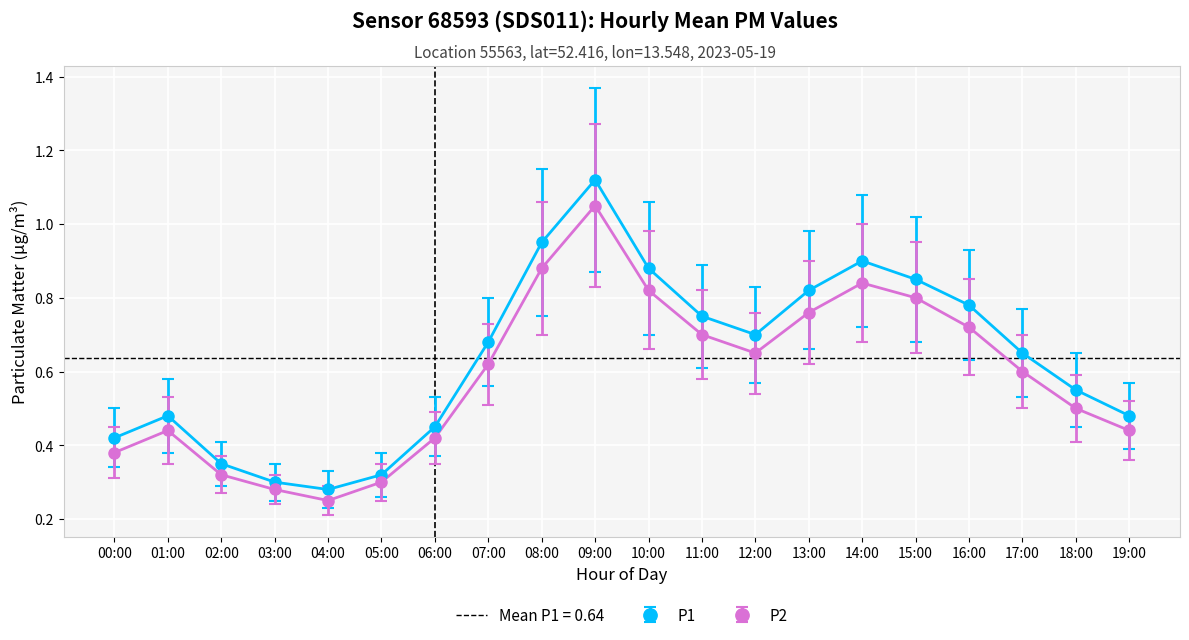

Rank the series by their average value, from highest to lowest.

P1, P2